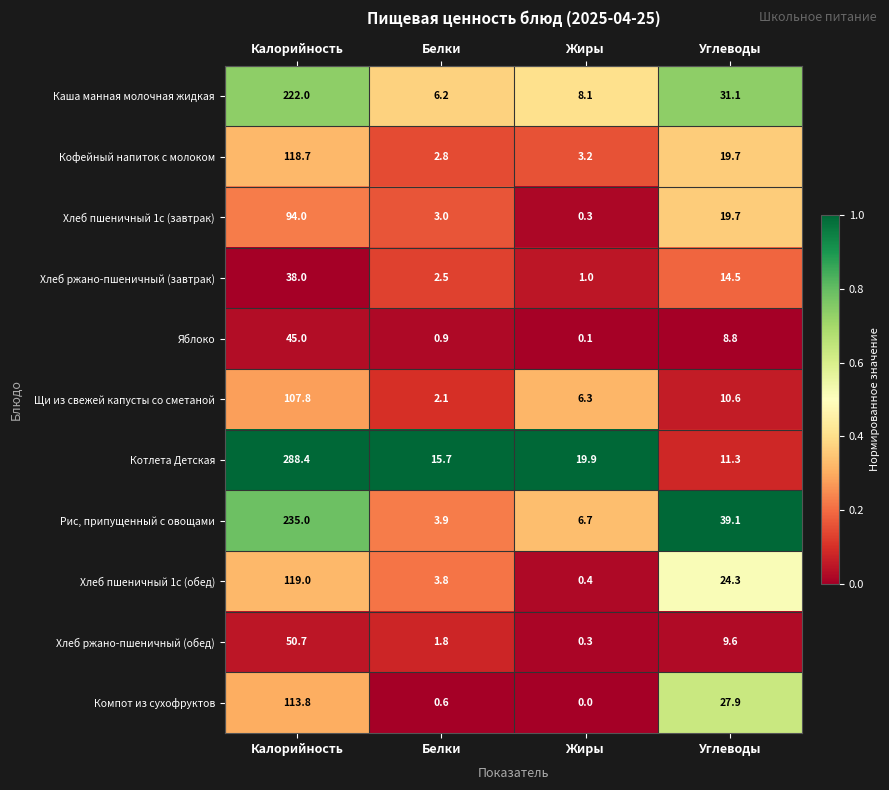

At which category does the chart reach its minimum across all series?

Жиры